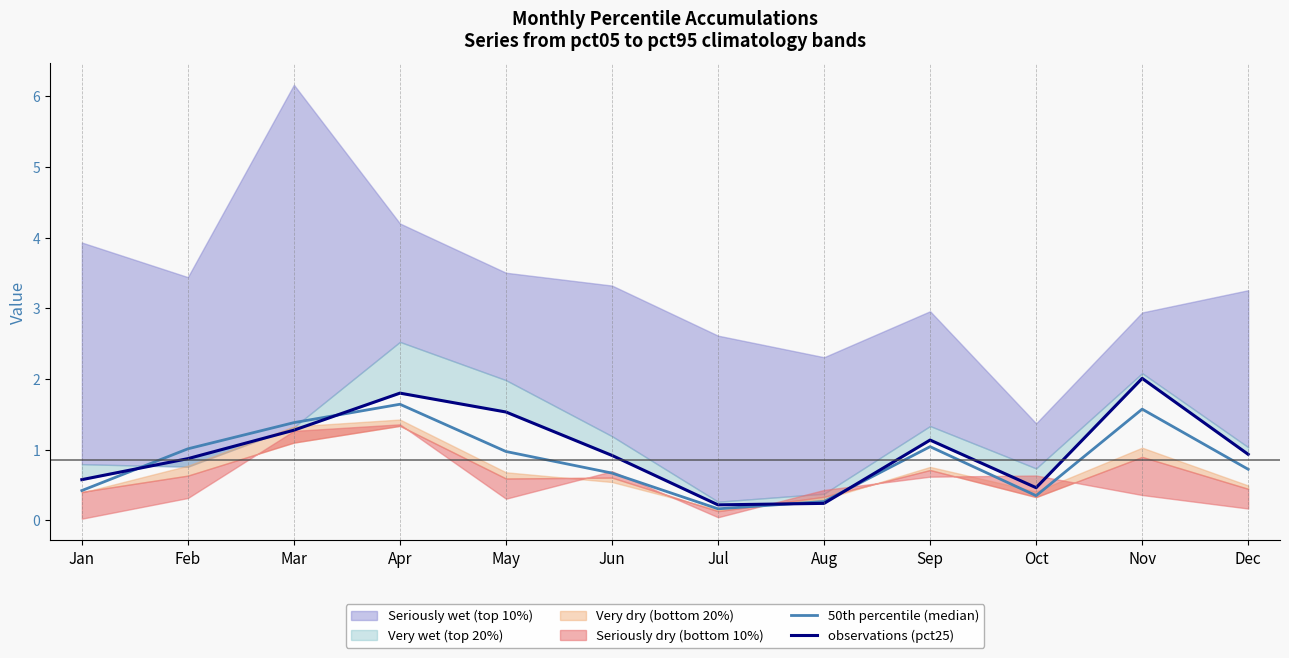

What is the total value across all series at Sep?

2.2